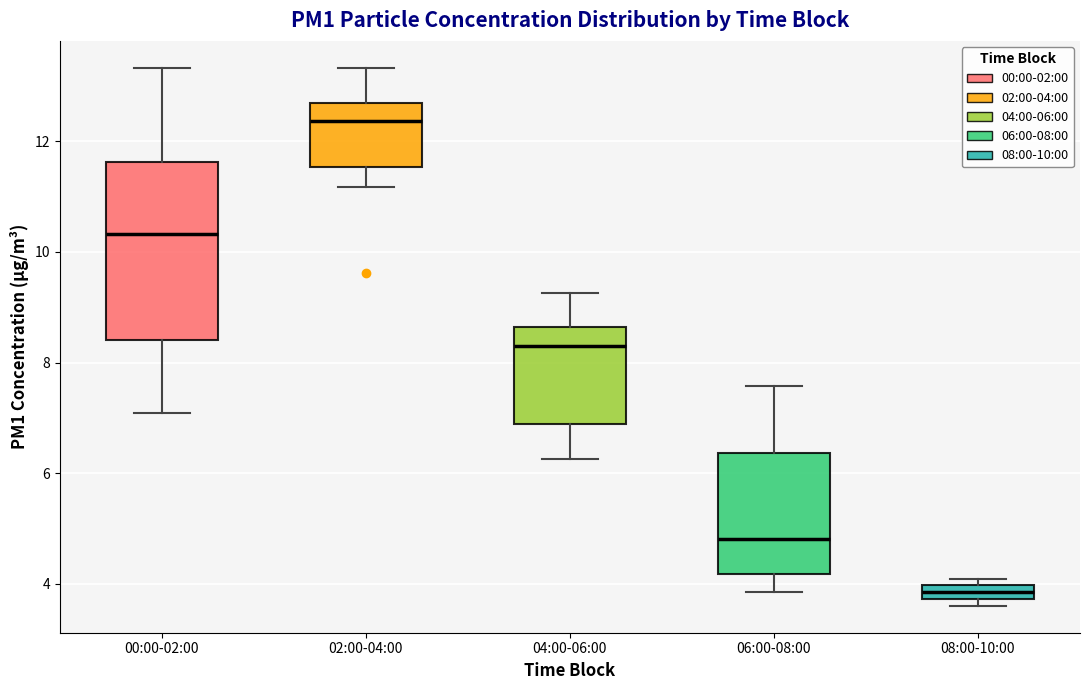

Which box's median line is the highest?

02:00-04:00